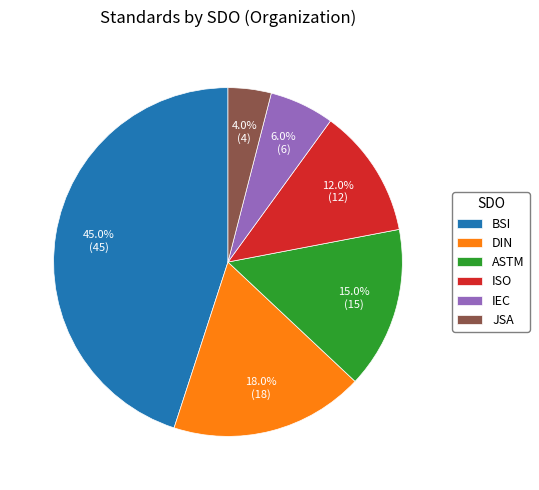

Which category has the biggest portion of the pie?

BSI